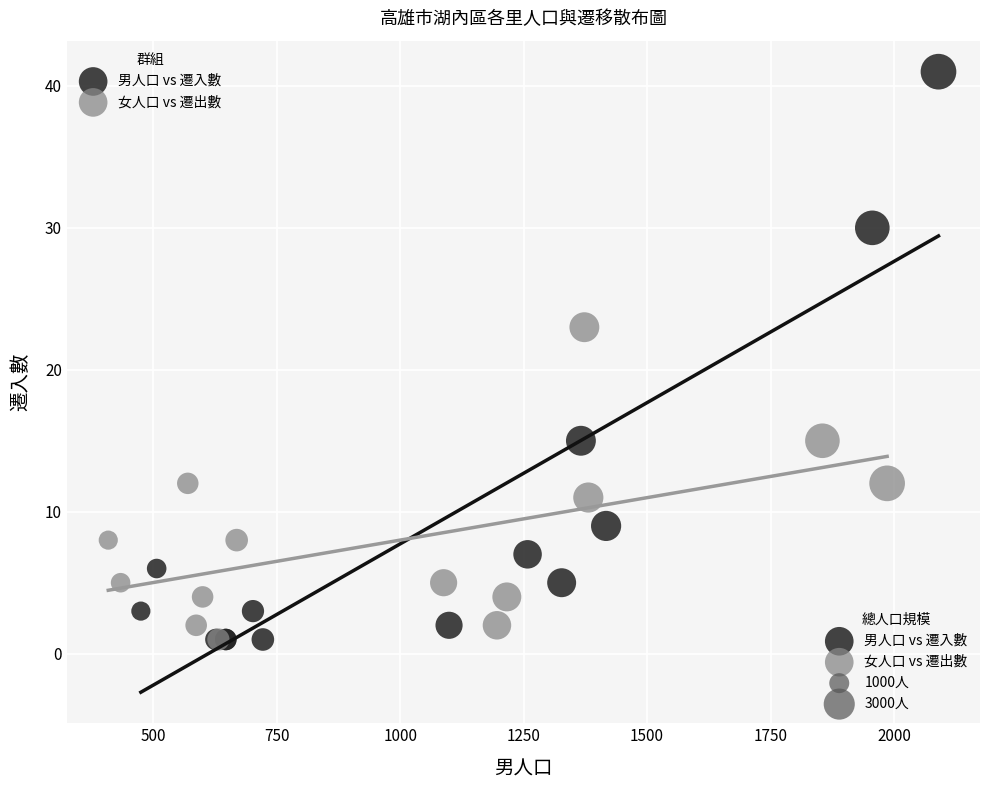

Which series has the widest spread of Y values?

男人口 vs 遷入數